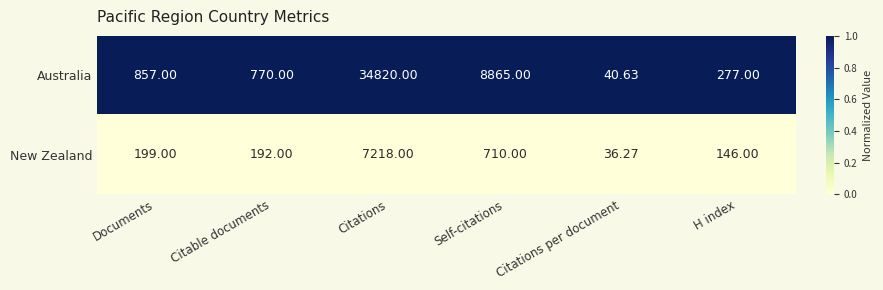

At which category is the sum across all series the highest?

Citations